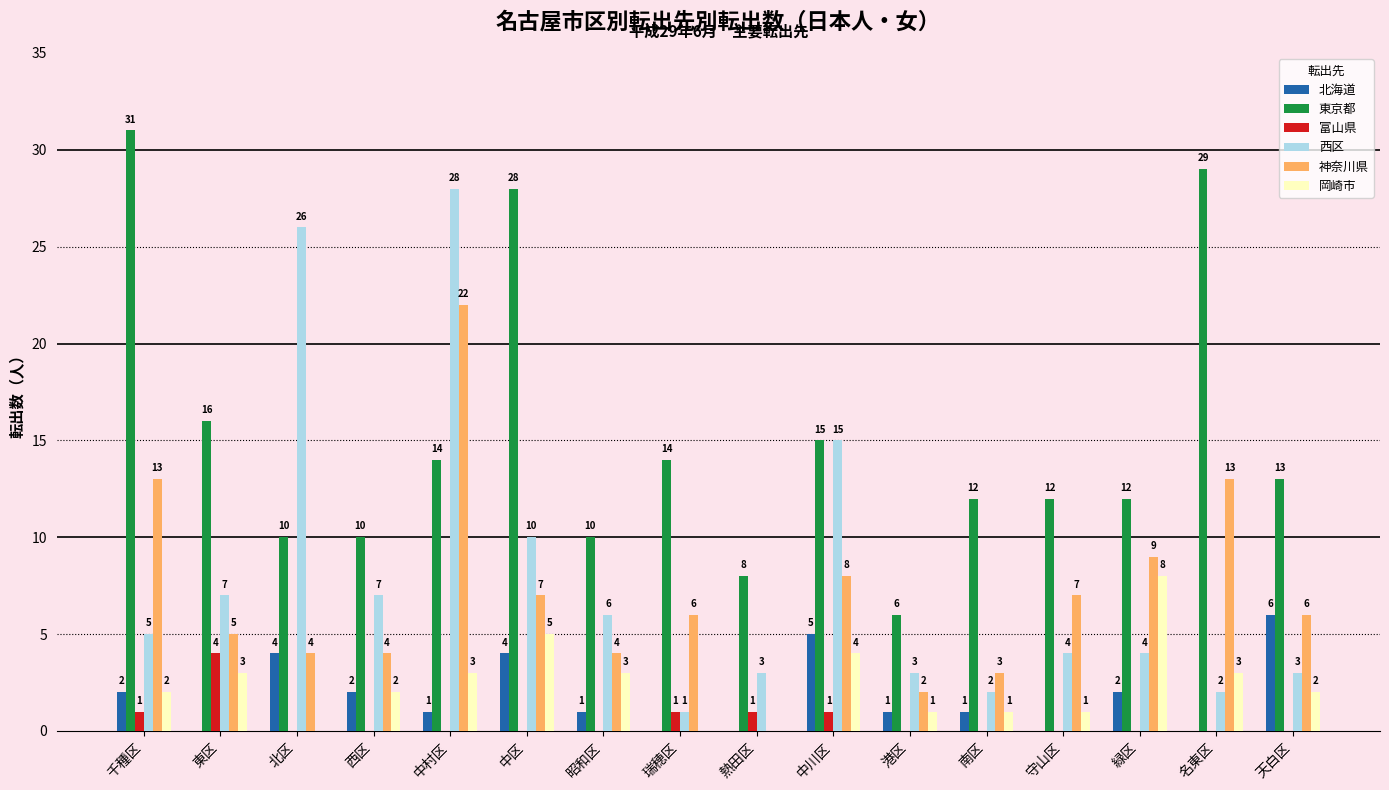

Which series has the widest spread of values?

西区